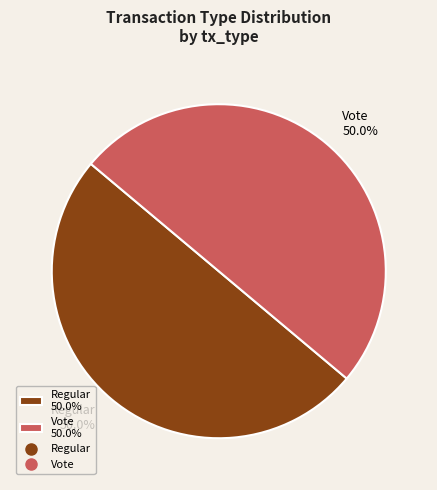

How many slices are in this pie chart?

2